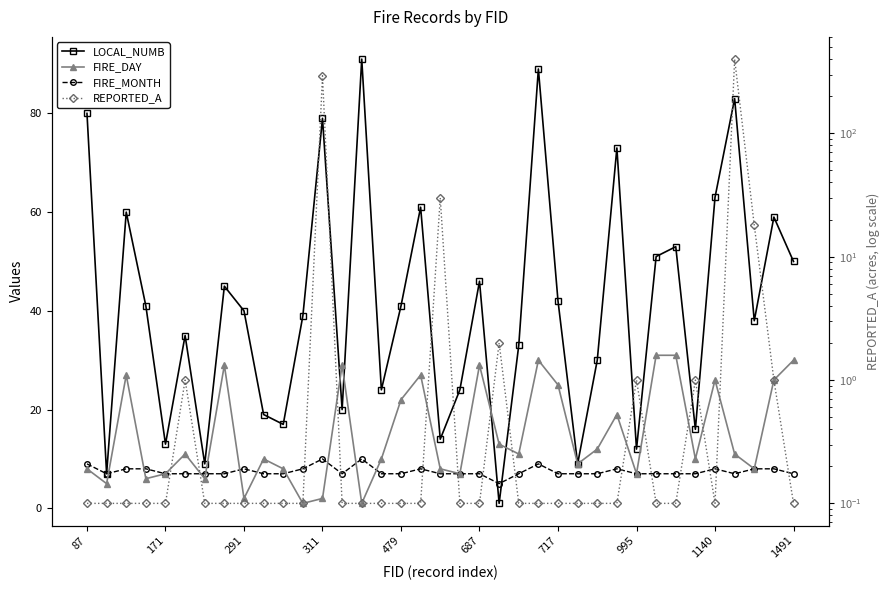

What is the sum of the FIRE_DAY values at 24 and 25?

34.0